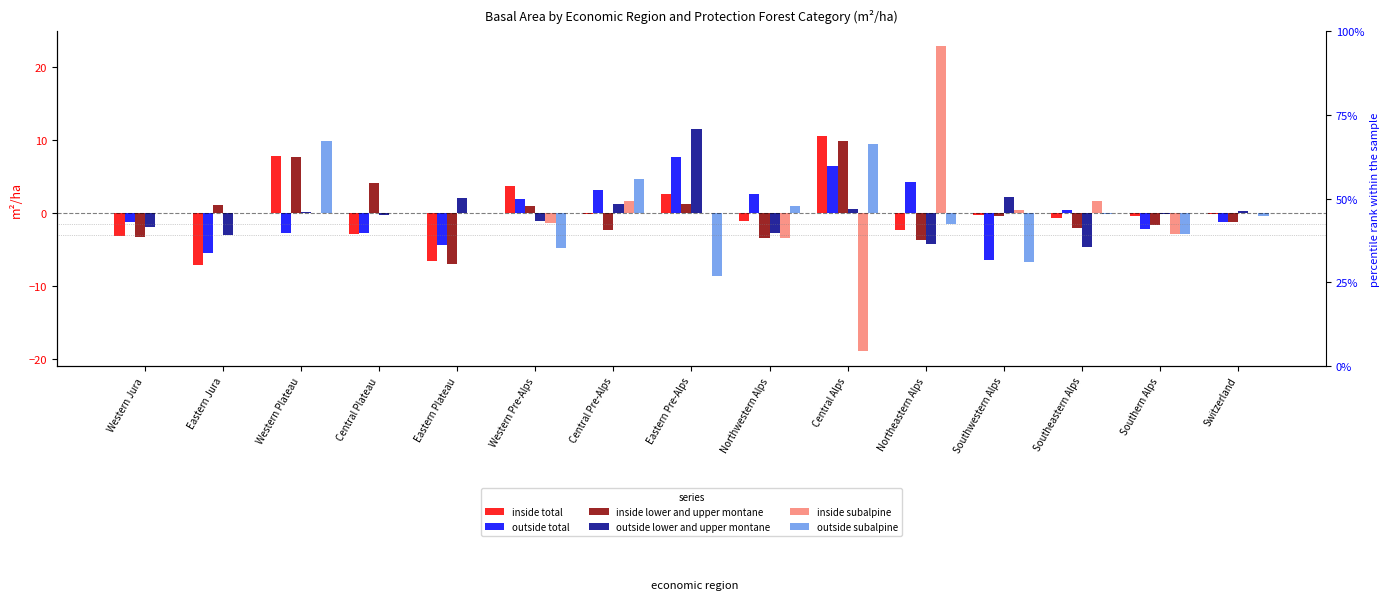

Reading right to left, list all the values displayed in this chart.

inside total: Switzerland=-0.1	Southern Alps=-0.4	Southeastern Alps=-0.7	Southwestern Alps=-0.3	Northeastern Alps=-2.3	Central Alps=10.5	Northwestern Alps=-1.1	Eastern Pre-Alps=2.6	Central Pre-Alps=-0.1	Western Pre-Alps=3.7	Eastern Plateau=-6.5	Central Plateau=-2.8	Western Plateau=7.8	Eastern Jura=-7.1	Western Jura=-3.2
outside total: Switzerland=-1.2	Southern Alps=-2.2	Southeastern Alps=0.4	Southwestern Alps=-6.4	Northeastern Alps=4.2	Central Alps=6.4	Northwestern Alps=2.6	Eastern Pre-Alps=7.7	Central Pre-Alps=3.2	Western Pre-Alps=1.9	Eastern Plateau=-4.4	Central Plateau=-2.7	Western Plateau=-2.7	Eastern Jura=-5.5	Western Jura=-1.2
inside lower and upper montane: Switzerland=-1.2	Southern Alps=-1.7	Southeastern Alps=-2.0	Southwestern Alps=-0.4	Northeastern Alps=-3.7	Central Alps=9.9	Northwestern Alps=-3.4	Eastern Pre-Alps=1.2	Central Pre-Alps=-2.3	Western Pre-Alps=0.9	Eastern Plateau=-6.9	Central Plateau=4.1	Western Plateau=7.7	Eastern Jura=1.1	Western Jura=-3.3
outside lower and upper montane: Switzerland=0.2	Southern Alps=-0.1	Southeastern Alps=-4.6	Southwestern Alps=2.2	Northeastern Alps=-4.3	Central Alps=0.5	Northwestern Alps=-2.7	Eastern Pre-Alps=11.4	Central Pre-Alps=1.2	Western Pre-Alps=-1.1	Eastern Plateau=2.1	Central Plateau=-0.3	Western Plateau=0.1	Eastern Jura=-3.0	Western Jura=-1.9
inside subalpine: Switzerland=-0.0	Southern Alps=-2.9	Southeastern Alps=1.6	Southwestern Alps=0.5	Northeastern Alps=22.8	Central Alps=-18.8	Northwestern Alps=-3.4	Eastern Pre-Alps=0.0	Central Pre-Alps=1.7	Western Pre-Alps=-1.3	Eastern Plateau=0.0	Central Plateau=0.0	Western Plateau=0.0	Eastern Jura=0.0	Western Jura=0.0
outside subalpine: Switzerland=-0.4	Southern Alps=-2.8	Southeastern Alps=-0.2	Southwestern Alps=-6.7	Northeastern Alps=-1.5	Central Alps=9.5	Northwestern Alps=1.0	Eastern Pre-Alps=-8.6	Central Pre-Alps=4.7	Western Pre-Alps=-4.8	Eastern Plateau=0.0	Central Plateau=0.0	Western Plateau=9.8	Eastern Jura=0.0	Western Jura=0.0